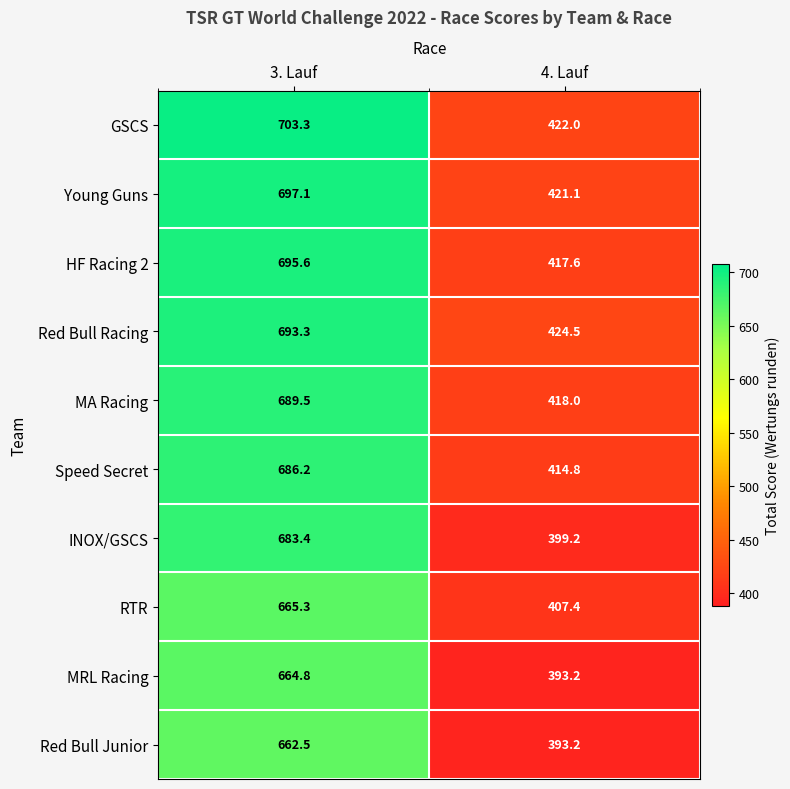

Reading left to right, what are all the values shown in this chart?

GSCS: 3. Lauf=703.3	4. Lauf=422.0
Young Guns: 3. Lauf=697.1	4. Lauf=421.1
HF Racing 2: 3. Lauf=695.6	4. Lauf=417.6
Red Bull Racing: 3. Lauf=693.3	4. Lauf=424.5
MA Racing: 3. Lauf=689.5	4. Lauf=418.0
Speed Secret: 3. Lauf=686.2	4. Lauf=414.8
INOX/GSCS: 3. Lauf=683.4	4. Lauf=399.2
RTR: 3. Lauf=665.3	4. Lauf=407.4
MRL Racing: 3. Lauf=664.8	4. Lauf=393.2
Red Bull Junior: 3. Lauf=662.5	4. Lauf=393.2